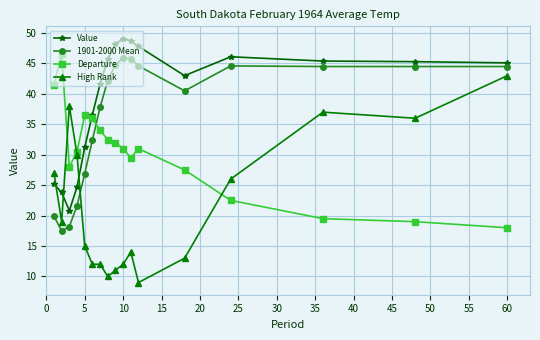

True or false: High Rank and Value cross at least once.

True